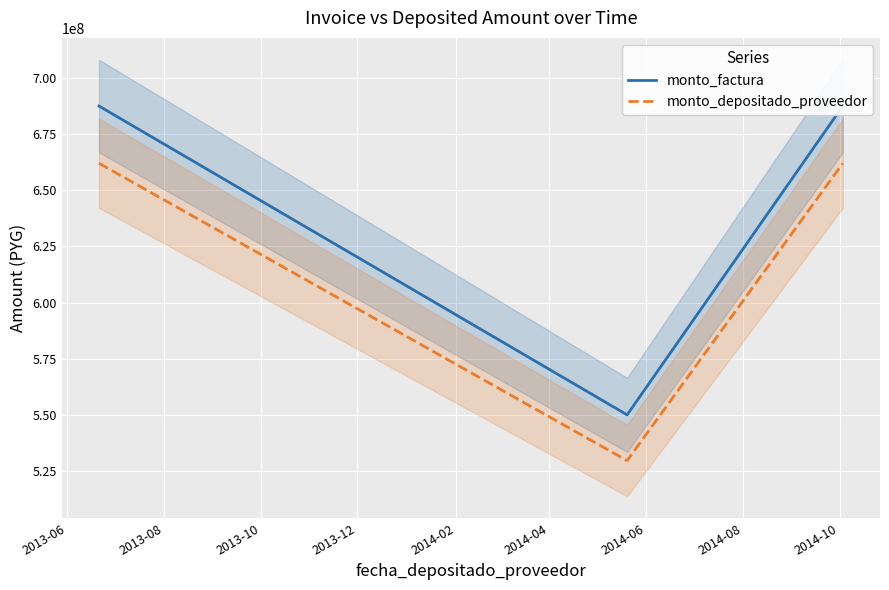

Reading left to right, extract all data points from this chart.

monto_factura: 687500000	550000000	687500000
monto_depositado_proveedor: 662016666	529613334	662016666